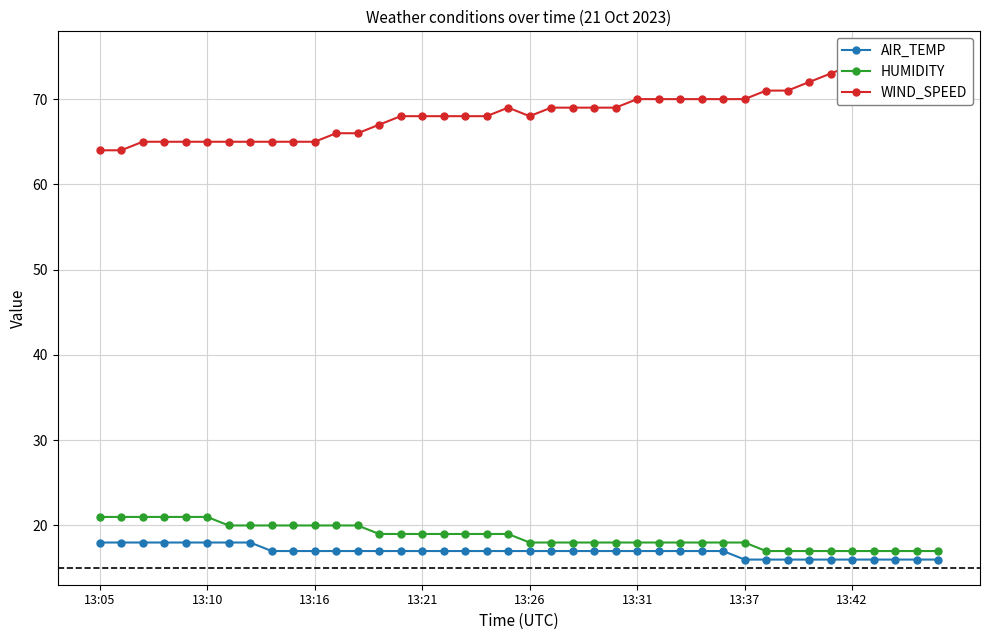

The AIR_TEMP series shows 17 at 13:16. True or false?

True